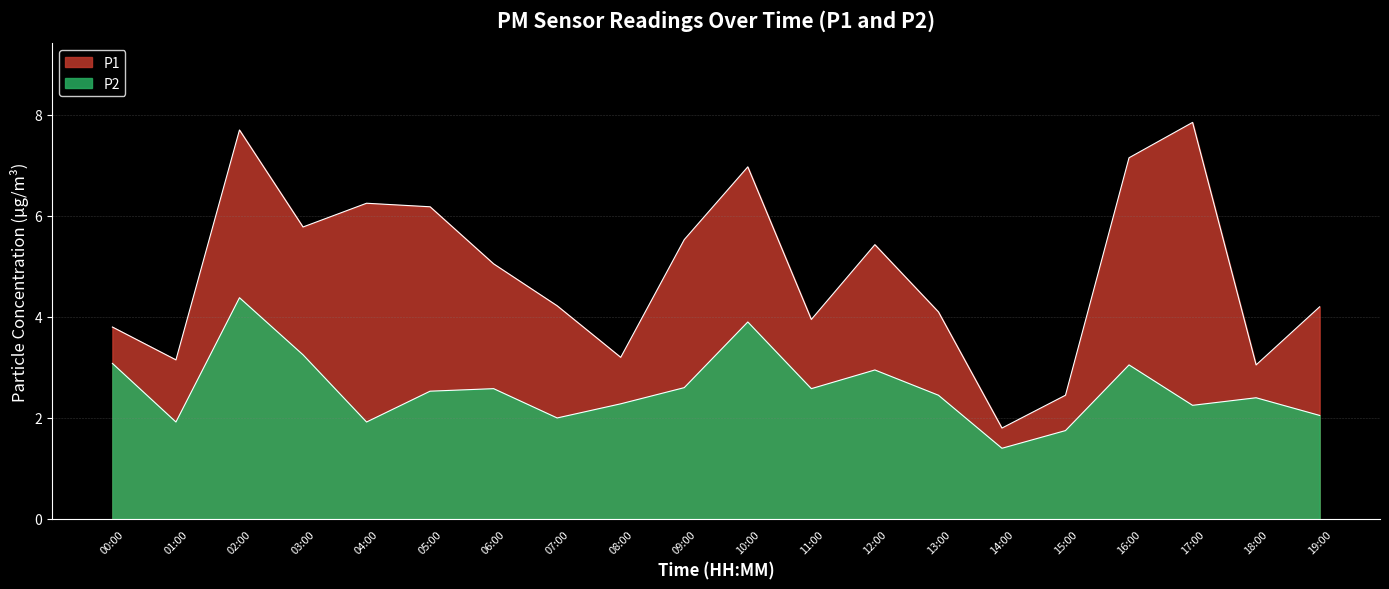

What is the label of the 3rd point from the right?

17:00